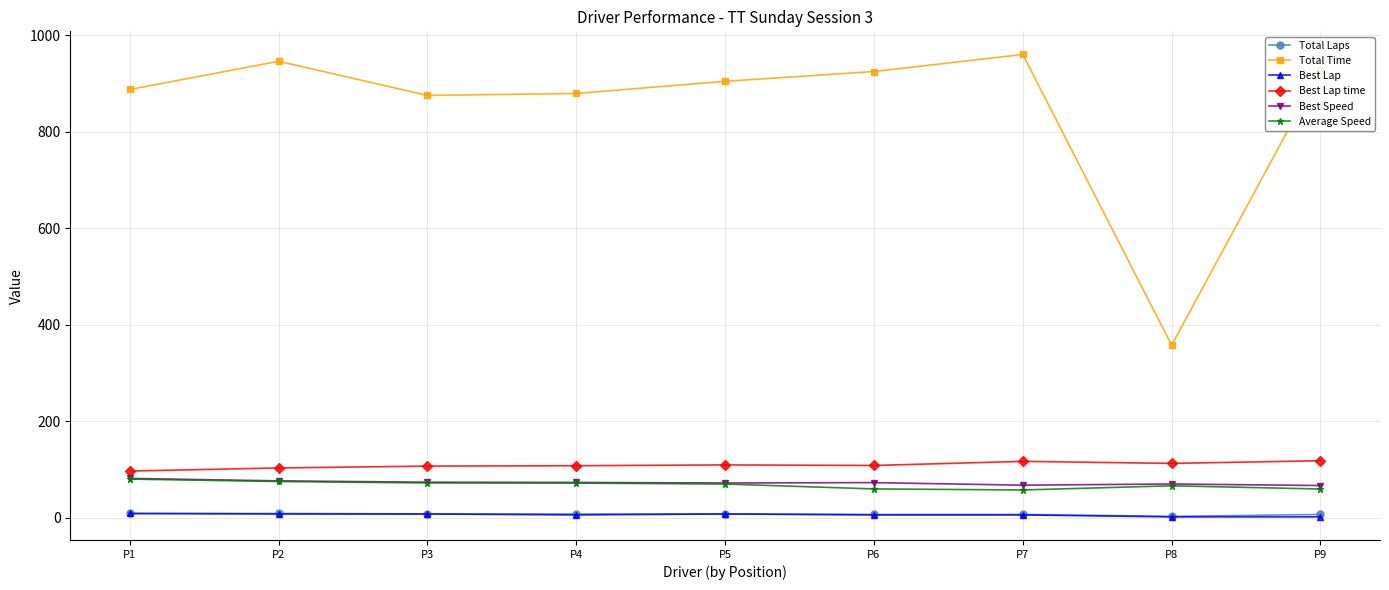

The value of Best Speed at P8 is 106.8. True or false?

False